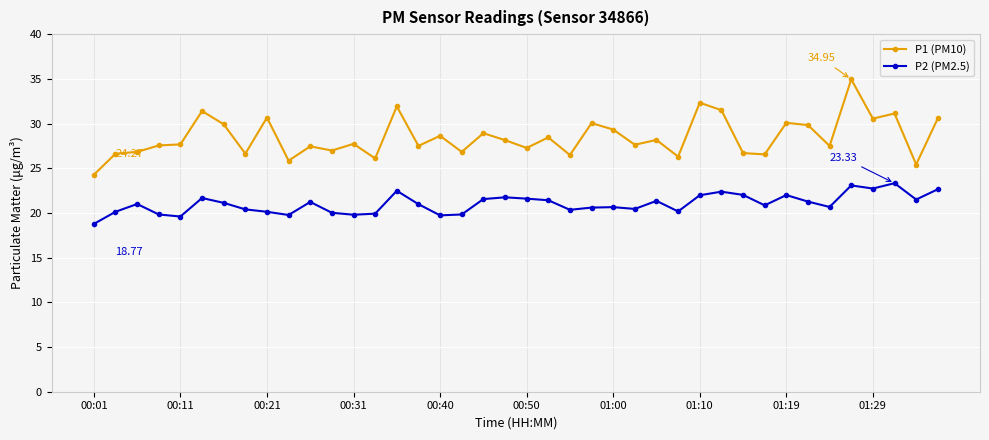

Which series has the largest total across all categories?

P1 (PM10)